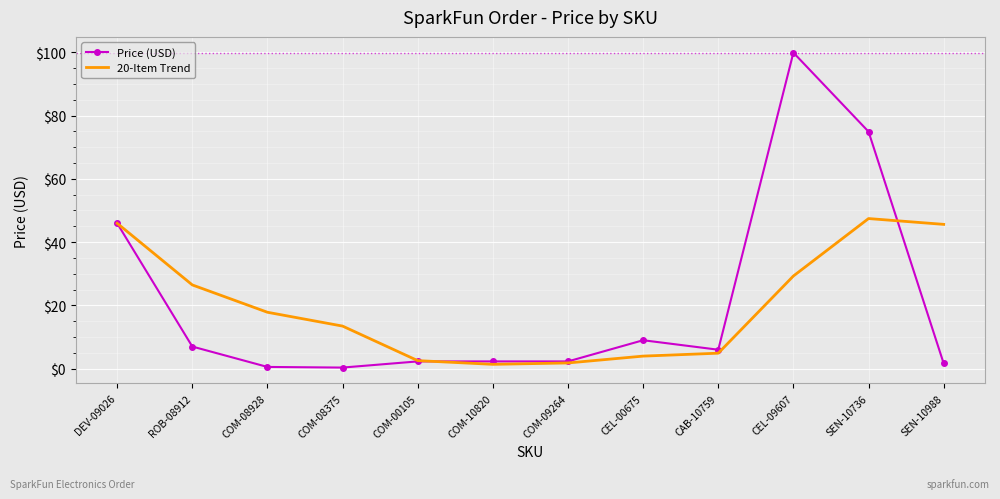

Which series has the widest spread of values?

Price (USD)